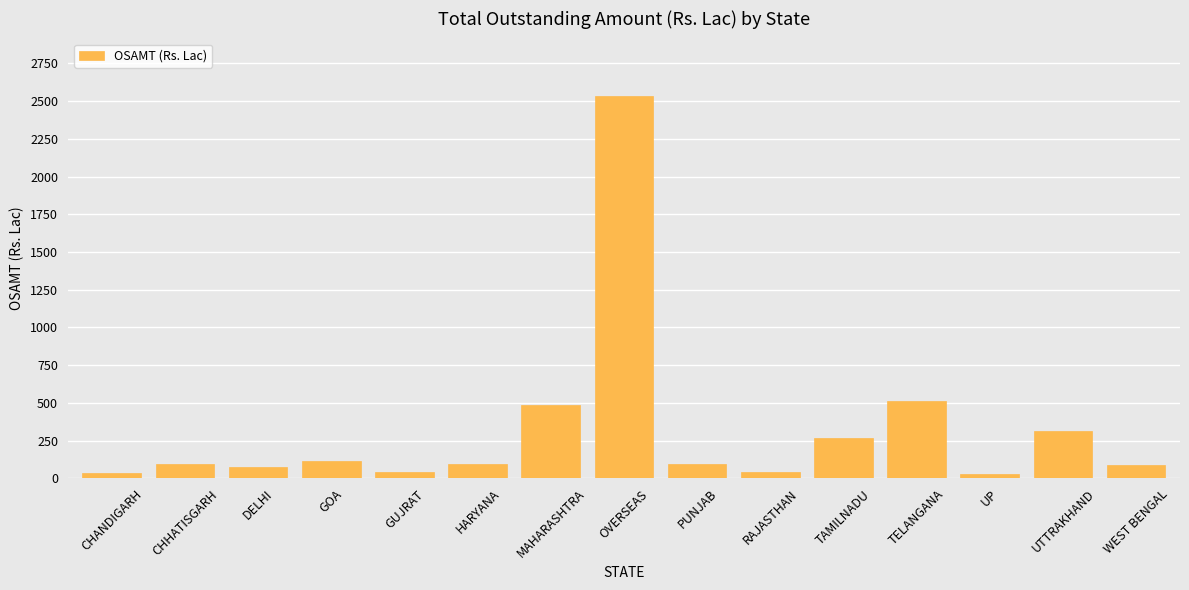

Are the bars grouped side by side (vs. stacked)?

No